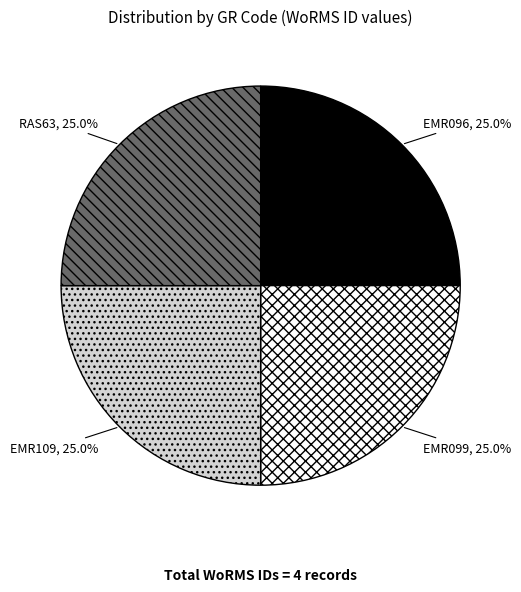

What portion of the pie excludes EMR096?

75.0%